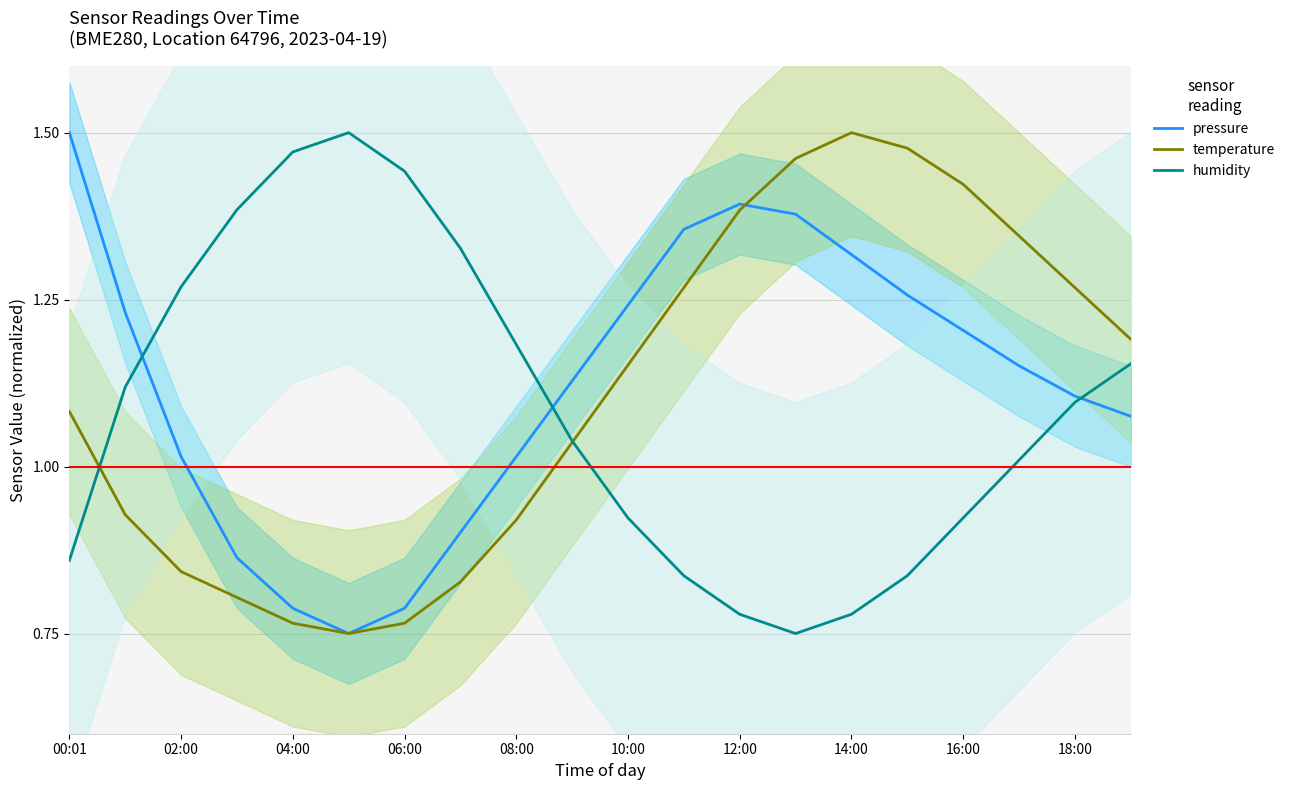

The value of pressure at 19 is 1.9. True or false?

False